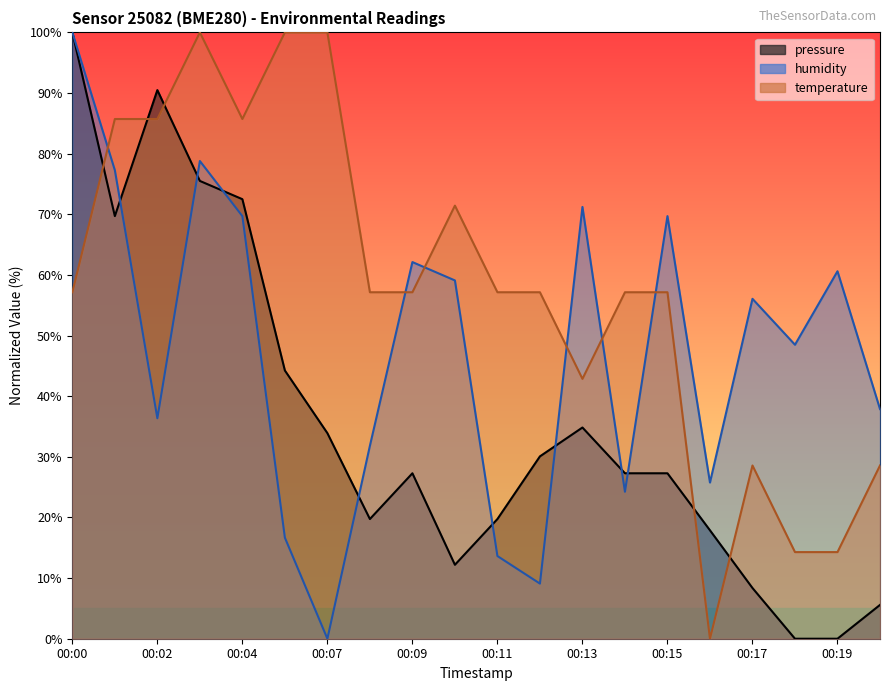

Which series has the largest total across all categories?

temperature